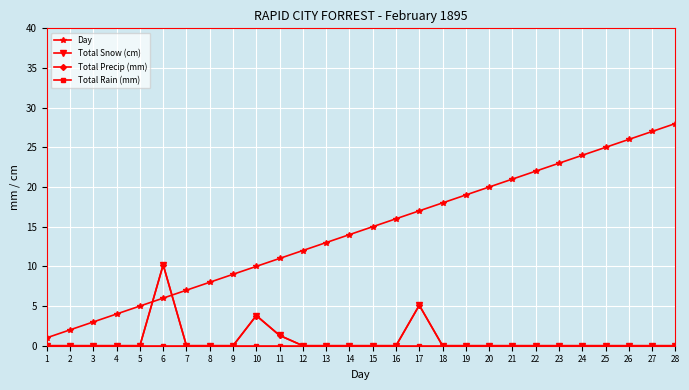

The Total Snow (cm) series shows 0.0 at 7. True or false?

True